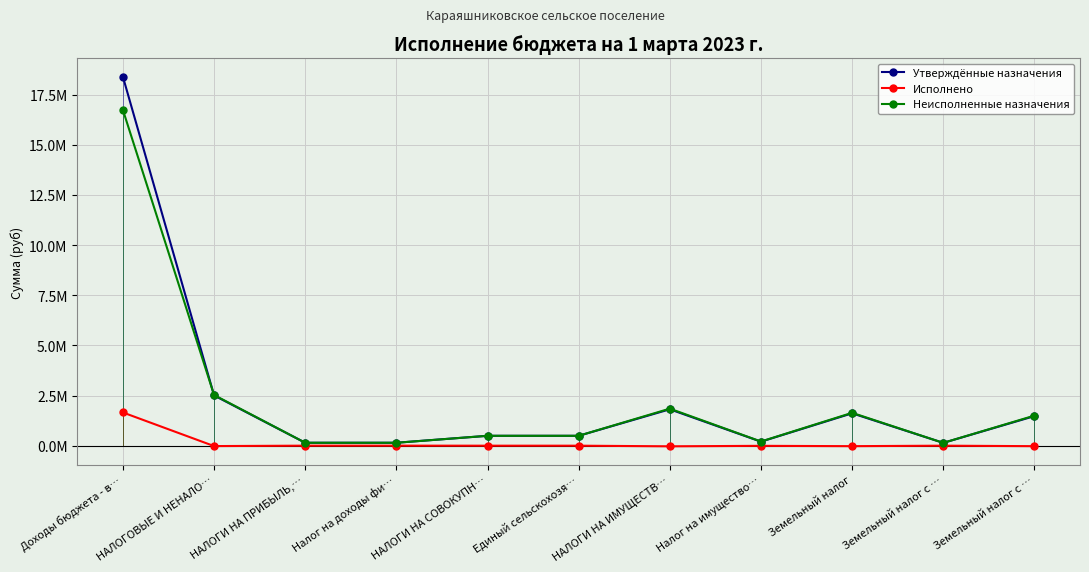

Is it true that Неисполненные назначения equals 106340.6 at Налог на имущество…?

False